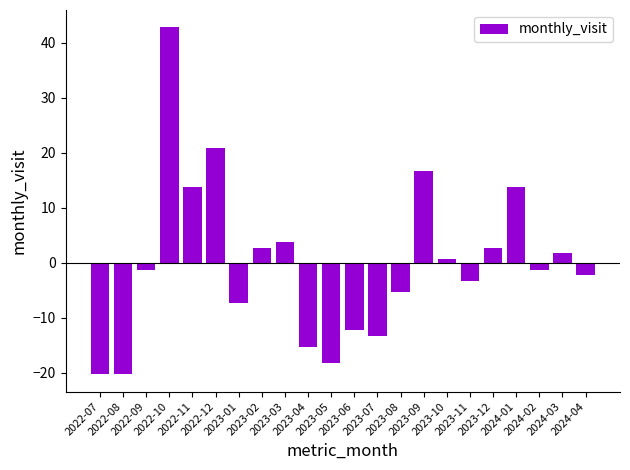

What is the change in value from 2023-03 to 2023-08?

-9.0